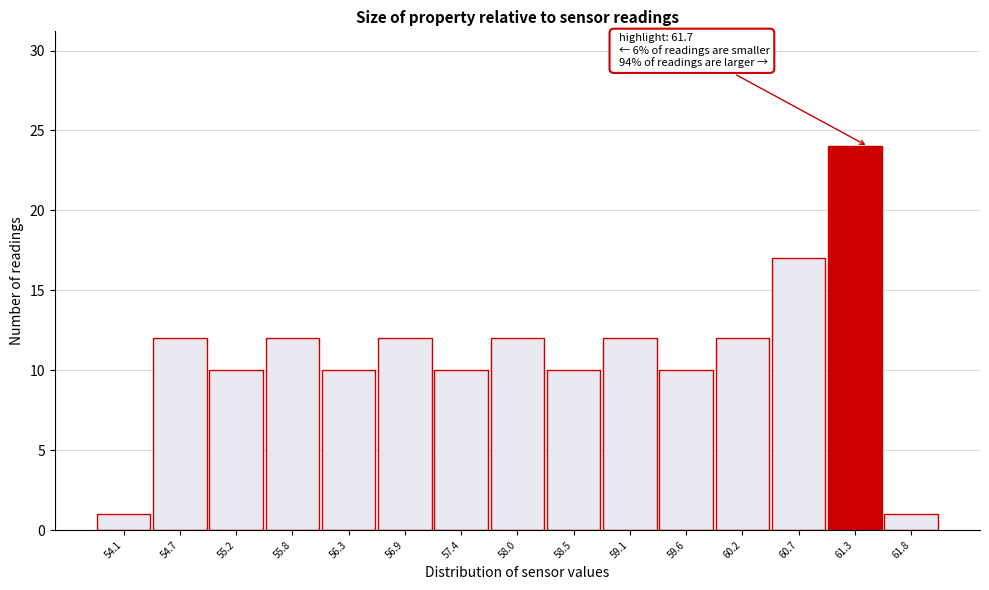

Reading left to right, what are all the values shown in this chart?

1	12	10	12	10	12	10	12	10	12	10	12	17	24	1